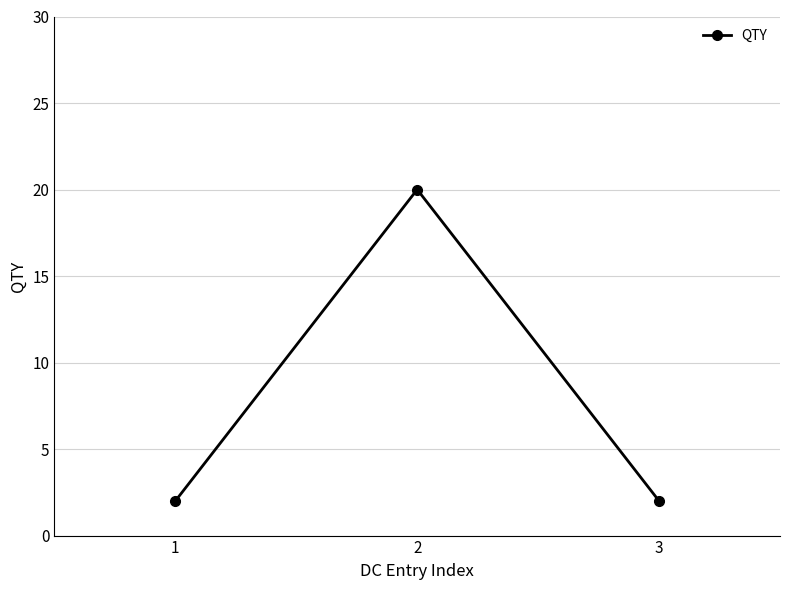

How many lines are shown in the chart?

1